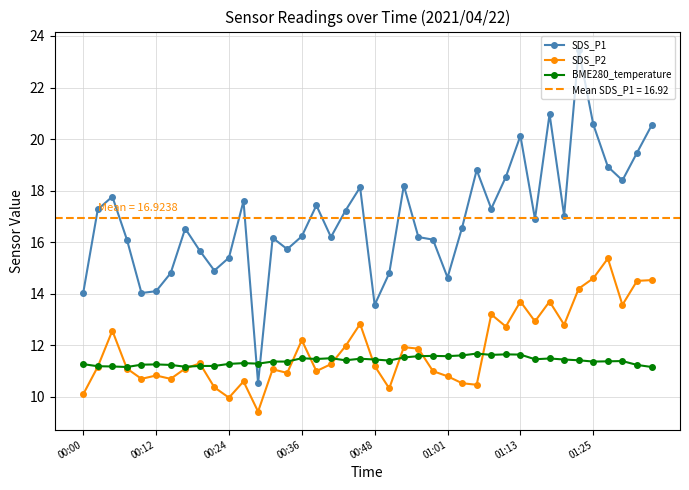

What is the maximum value shown in the chart?

23.5